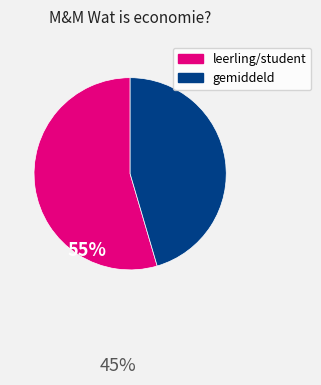

Is there any slice that represents more than half of the pie?

Yes